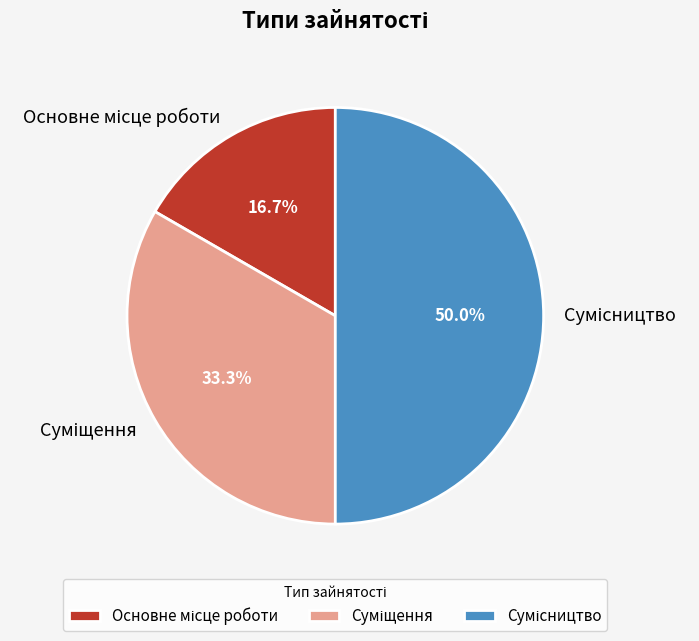

Count the number of slices in the pie.

3